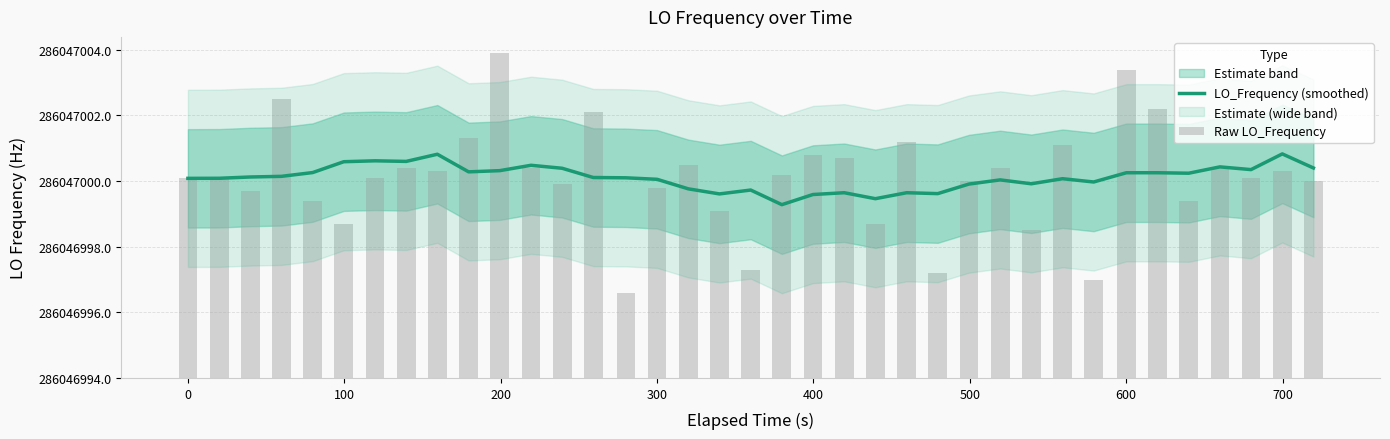

Reading left to right, extract all data points from this chart.

LO_Frequency (smoothed): 286047000.1	286047000.1	286047000.1	286047000.1	286047000.3	286047000.6	286047000.6	286047000.6	286047000.8	286047000.3	286047000.3	286047000.5	286047000.4	286047000.1	286047000.1	286047000.1	286046999.8	286046999.6	286046999.7	286046999.3	286046999.6	286046999.6	286046999.5	286046999.6	286046999.6	286046999.9	286047000.0	286046999.9	286047000.1	286047000.0	286047000.3	286047000.3	286047000.2	286047000.4	286047000.4	286047000.8	286047000.4
Raw LO_Frequency: 6.1	6.1	5.7	8.5	5.4	4.7	6.1	6.4	6.3	7.3	9.9	6.4	5.9	8.1	2.6	5.8	6.5	5.1	3.3	6.2	6.8	6.7	4.7	7.2	3.2	6.0	6.4	4.5	7.1	3.0	9.4	8.2	5.4	6.4	6.1	6.3	6.0